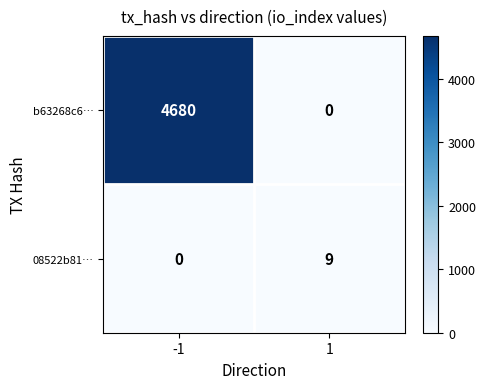

Between -1 and 1, which series saw the biggest shift?

b63268c6…